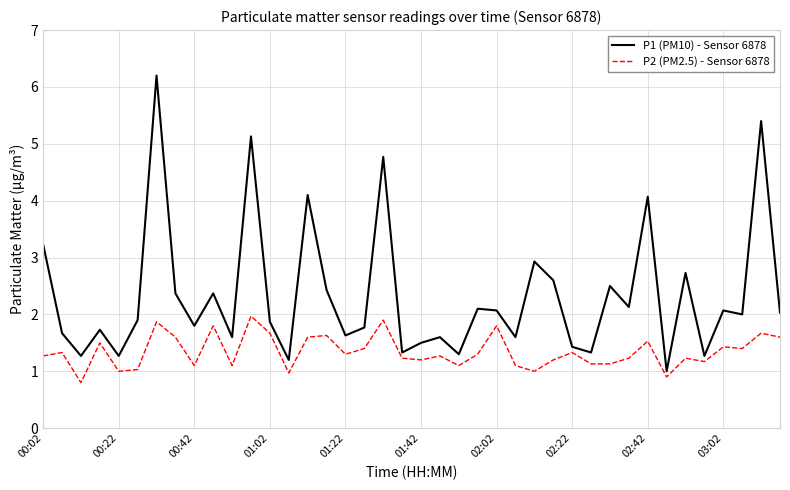

In P1 (PM10) - Sensor 6878, how many points are lower than both neighbors (excluding endpoints)?

14